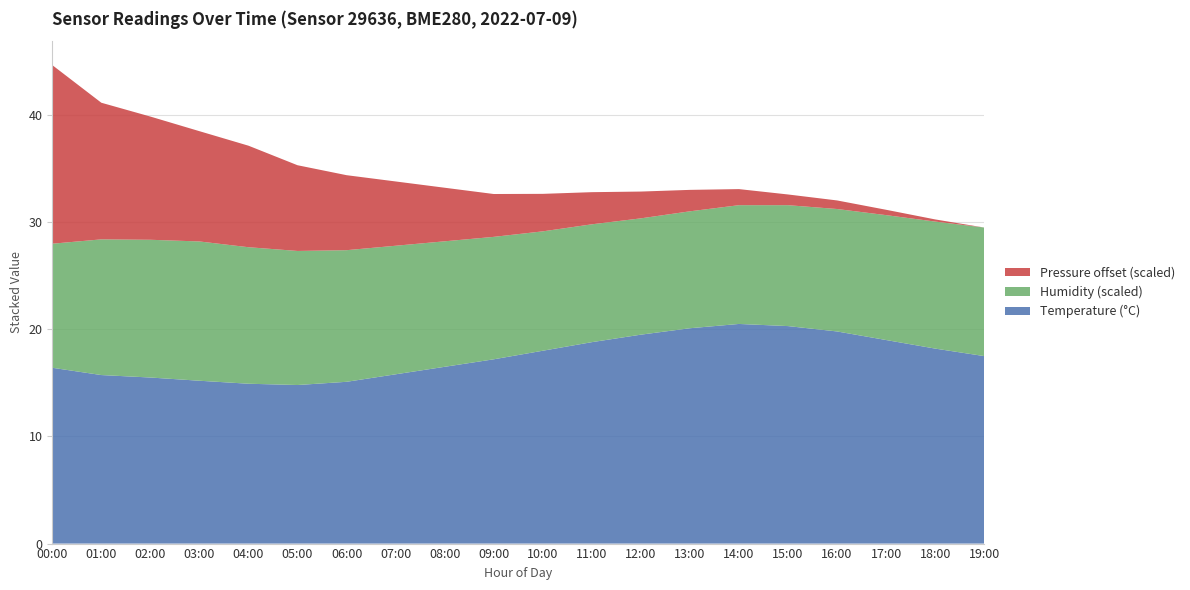

What is the highest value of the Temperature (°C) series?

20.5